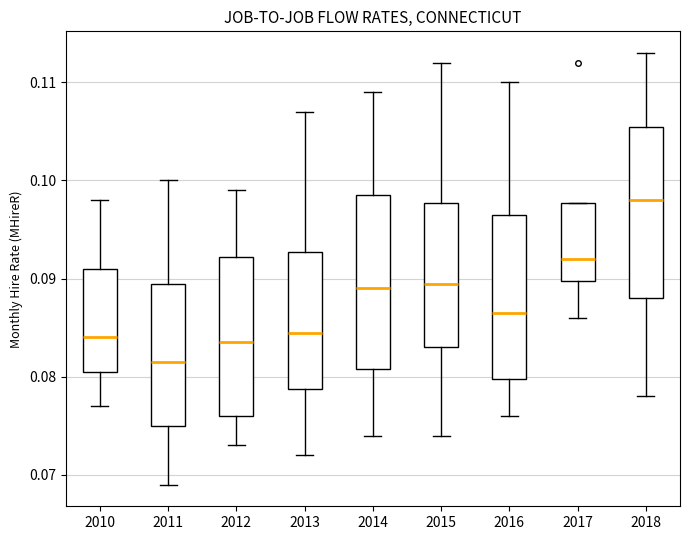

Reading left to right, transcribe this box plot: for each box, give where its median line is, the range the box spans, and where its two whiskers end, as read against the y-axis. The values are not printed on the chart, so give them approximately, as read against the axis.

2010: median 0.084, box 0.081 to 0.091, whiskers 0.077 to 0.098
2011: median 0.082, box 0.075 to 0.090, whiskers 0.069 to 0.100
2012: median 0.084, box 0.076 to 0.092, whiskers 0.073 to 0.099
2013: median 0.085, box 0.079 to 0.093, whiskers 0.072 to 0.107
2014: median 0.089, box 0.081 to 0.099, whiskers 0.074 to 0.109
2015: median 0.090, box 0.083 to 0.098, whiskers 0.074 to 0.112
2016: median 0.087, box 0.080 to 0.097, whiskers 0.076 to 0.110
2017: median 0.092, box 0.090 to 0.098, whiskers 0.086 to 0.098
2018: median 0.098, box 0.088 to 0.106, whiskers 0.078 to 0.113